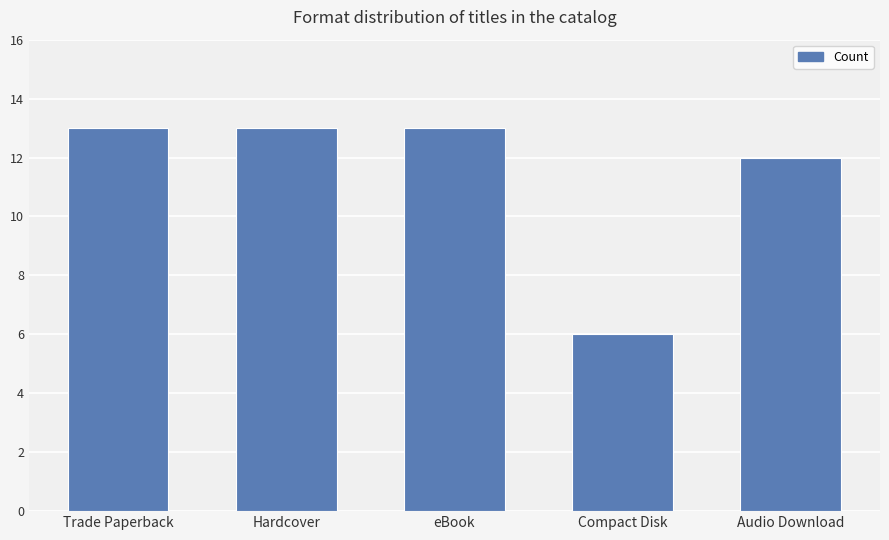

What is the average value?

11